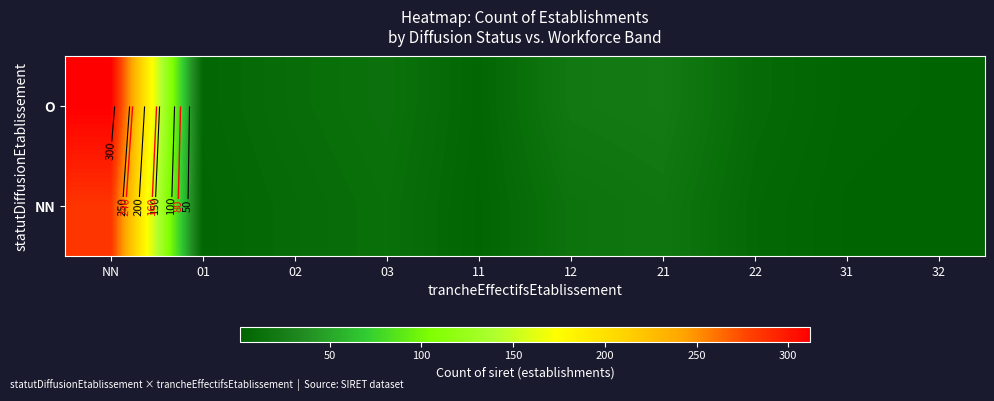

Which series has the widest spread of values?

O